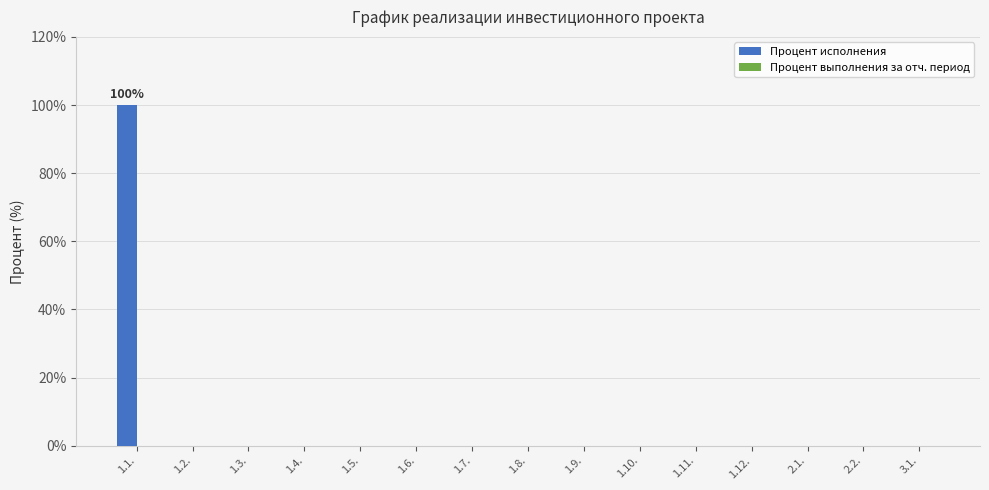

Which category has the highest value across all series?

1.1.